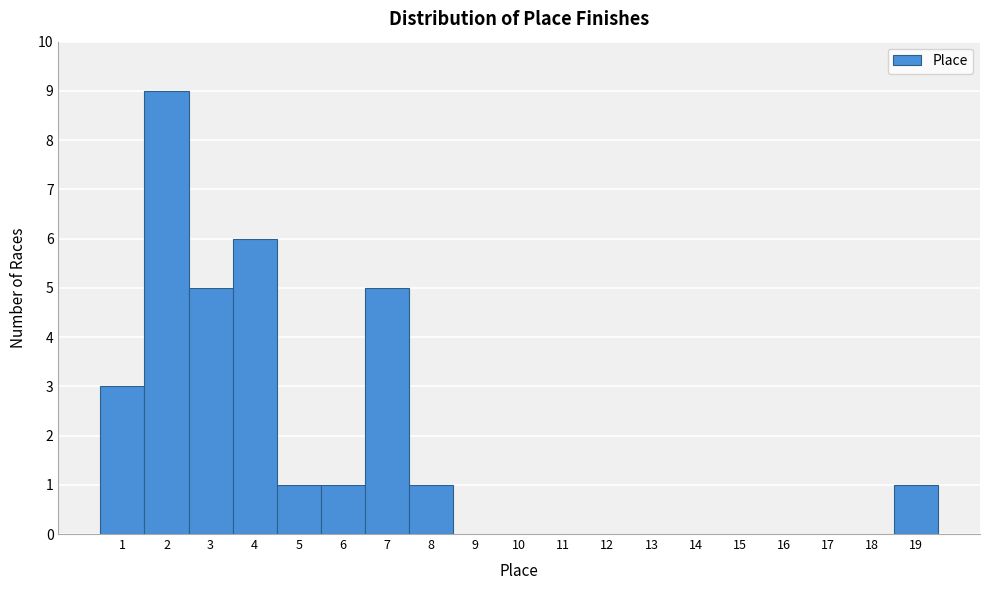

What is the height of the bar covering 1.5 to 2.5 on the x-axis? The values are not printed on the chart, so give them approximately, as read against the axis.

9